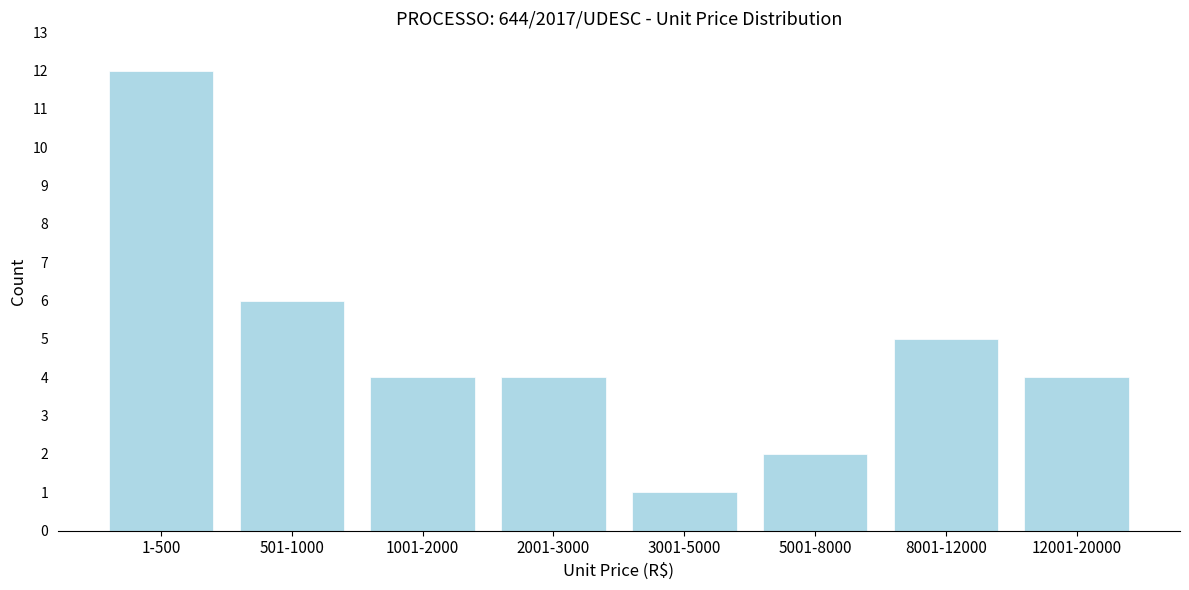

Reading left to right, what are all the values shown in this chart?

1-500=12	501-1000=6	1001-2000=4	2001-3000=4	3001-5000=1	5001-8000=2	8001-12000=5	12001-20000=4